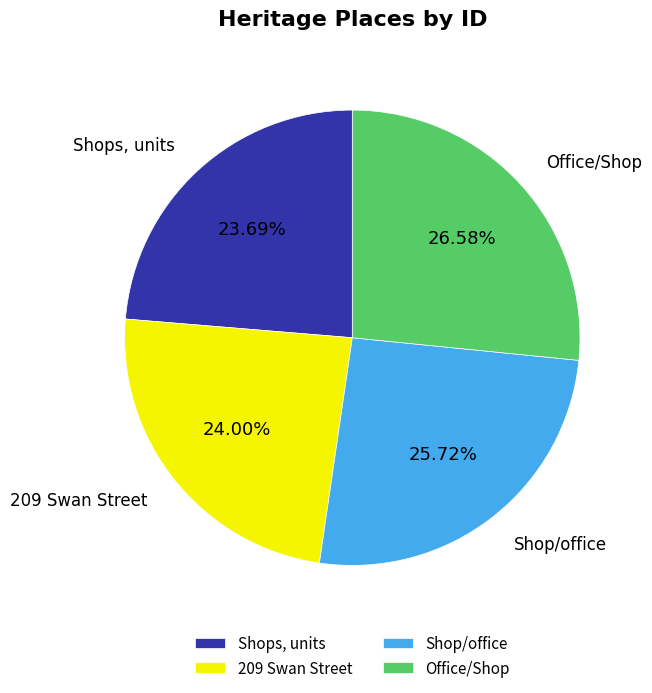

Does Office/Shop represent more than half of the total?

No